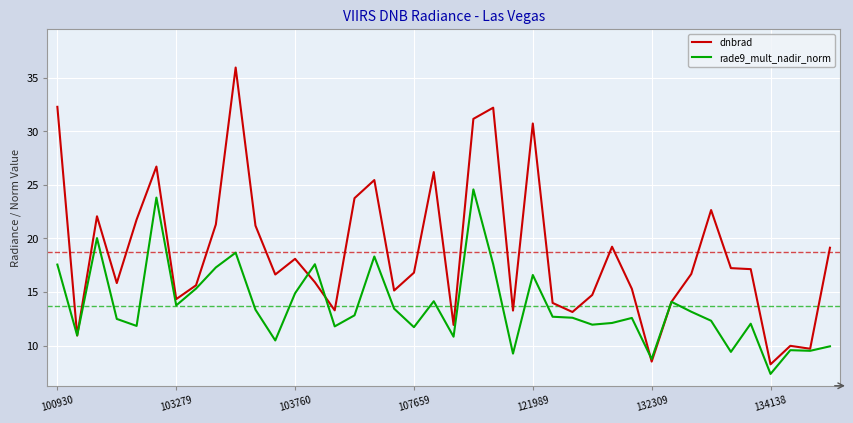

Which series has the widest spread of values?

dnbrad